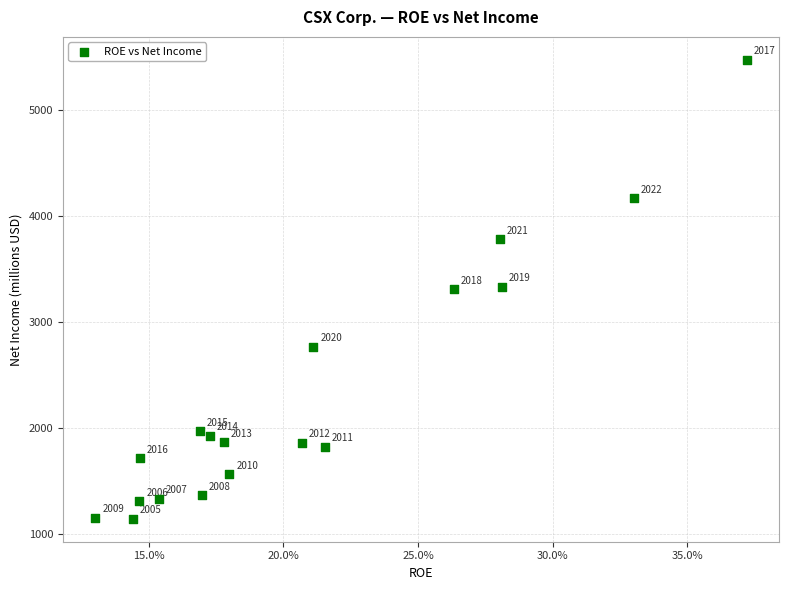

What is the range of Y values (max minus min)?

4326